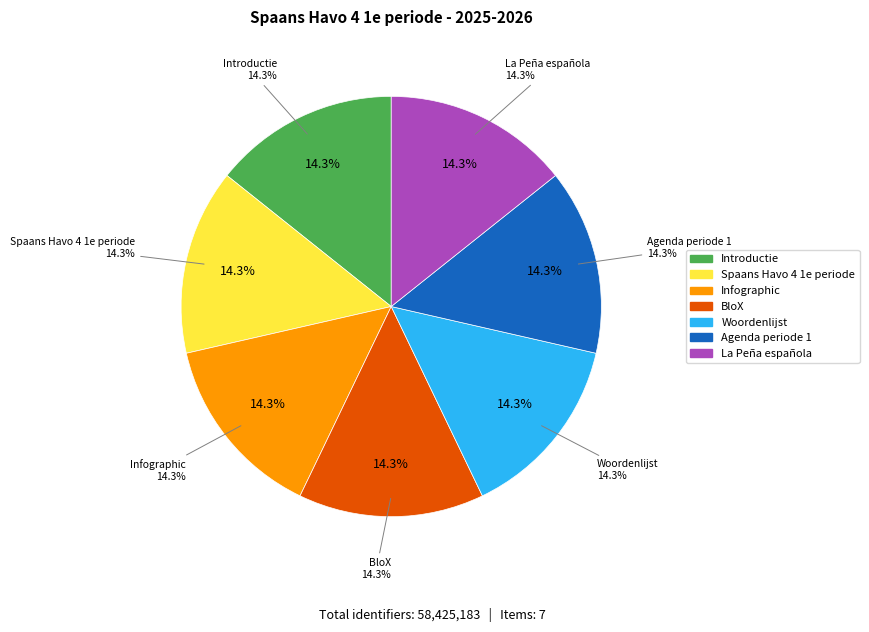

To the nearest percent, what percentage of the pie is Spaans Havo 4 1e periode?

14%